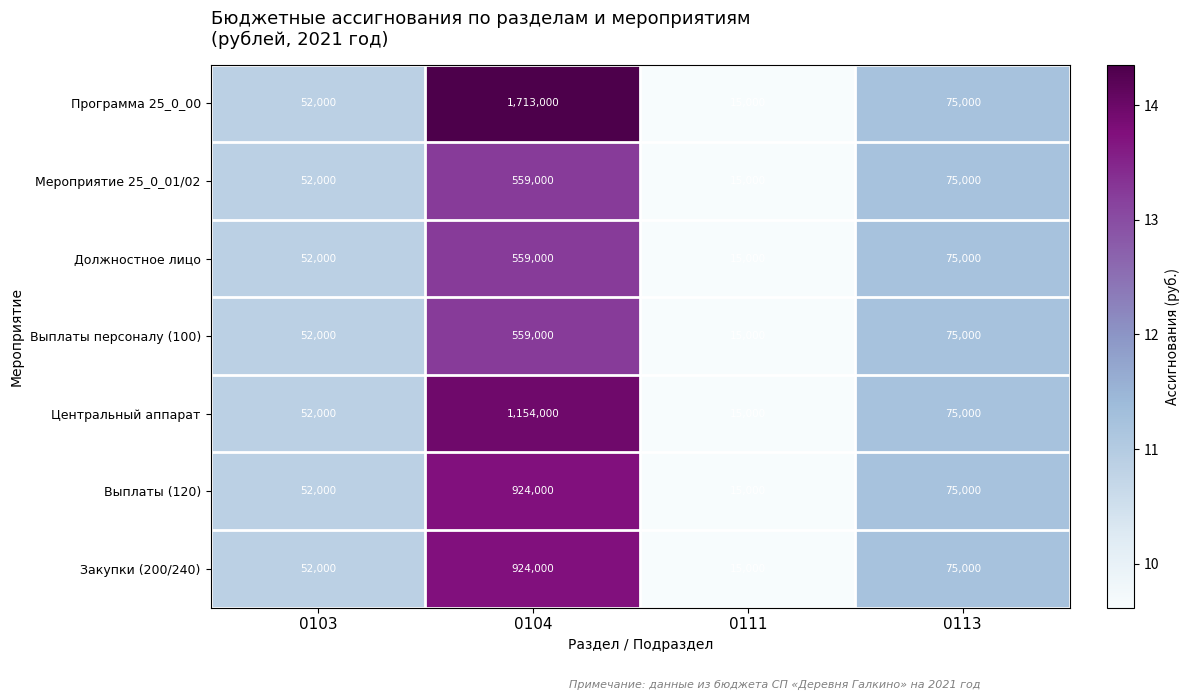

At which label does Должностное лицо first exceed 75000?

0104